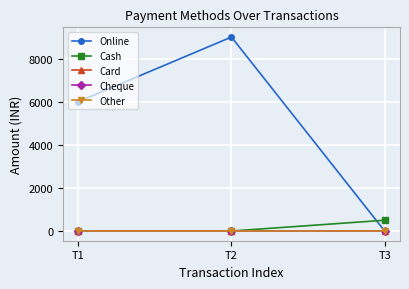

Does the chart have visible grid lines?

Yes